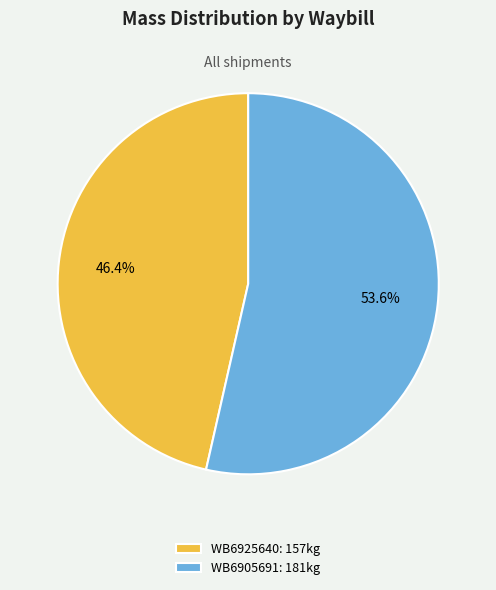

How many slices are in this pie chart?

2